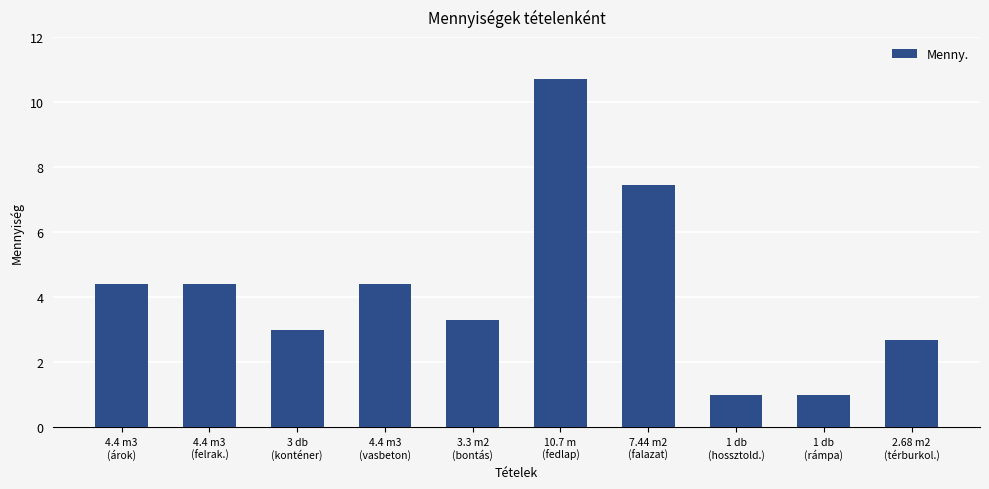

What is the label of the 6th bar from the left?

10.7 m
(fedlap)